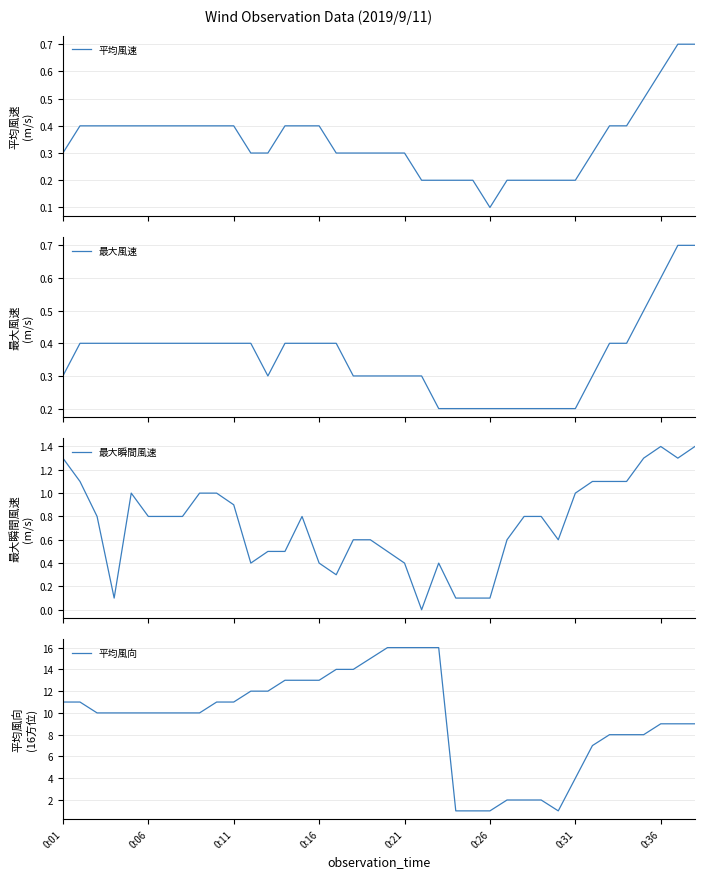

Which series has the largest total across all categories?

平均風向